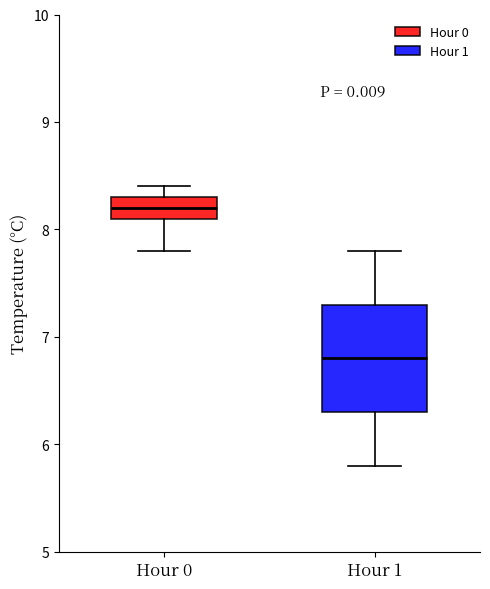

Reading left to right, transcribe this box plot: for each box, give where its median line is, the range the box spans, and where its two whiskers end, as read against the y-axis. The values are not printed on the chart, so give them approximately, as read against the axis.

Hour 0: median 8.2, box 8.1 to 8.3, whiskers 7.8 to 8.4
Hour 1: median 6.8, box 6.3 to 7.3, whiskers 5.8 to 7.8